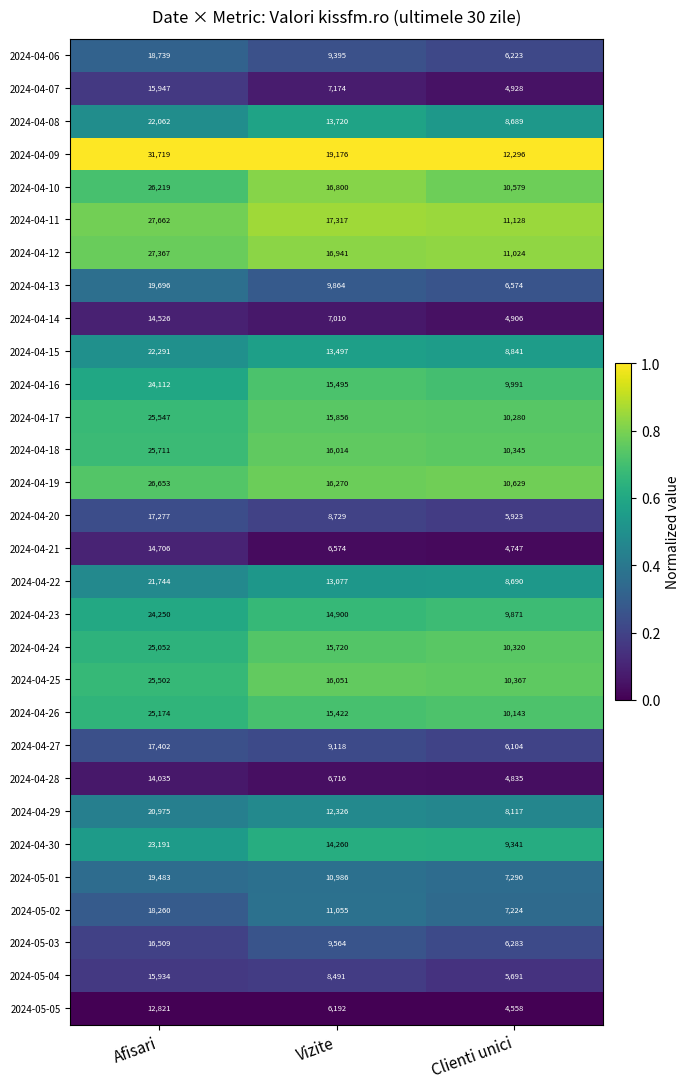

At which label is 2024-04-16 closest to 17051?

Vizite